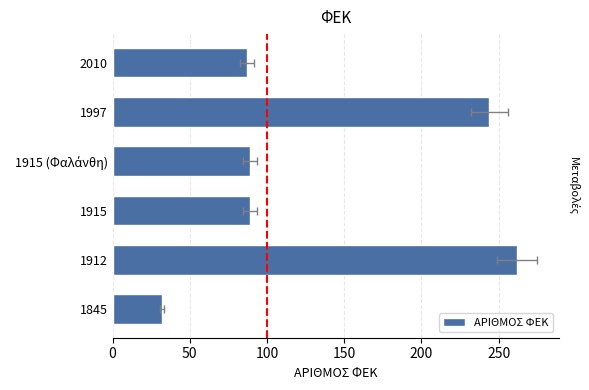

How many distinct data groups are displayed?

1